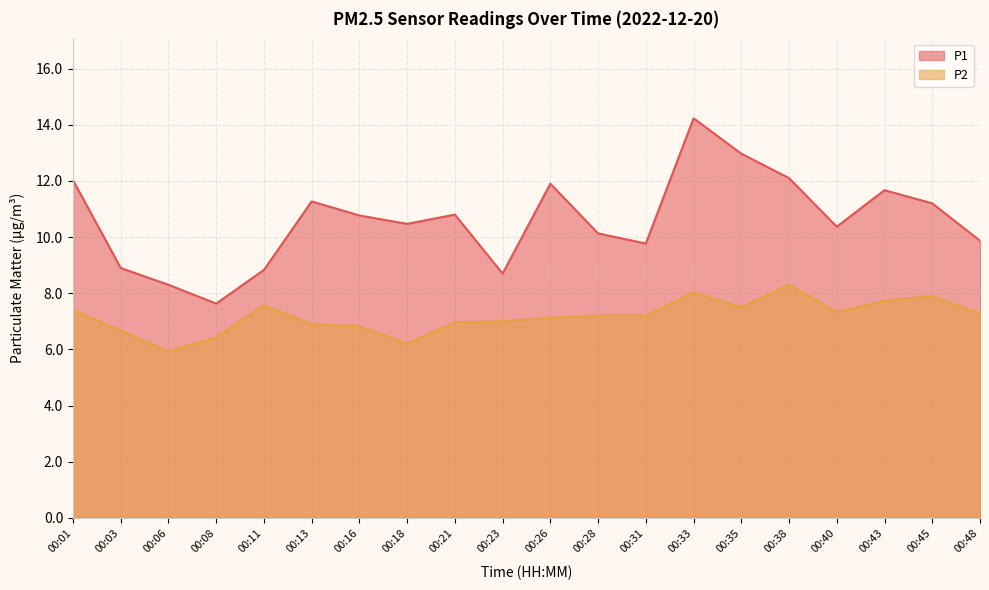

Which series changed the most between 00:03 and 00:26?

P1